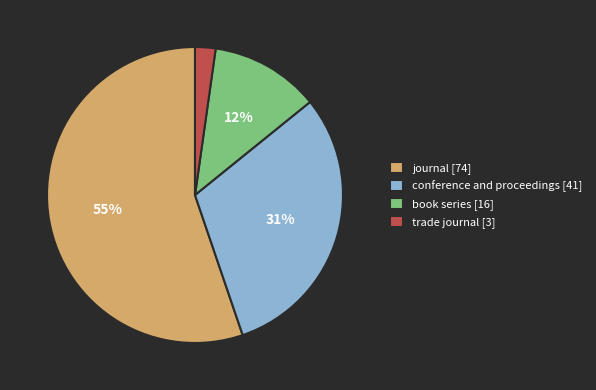

Which category has the smallest portion of the pie?

trade journal